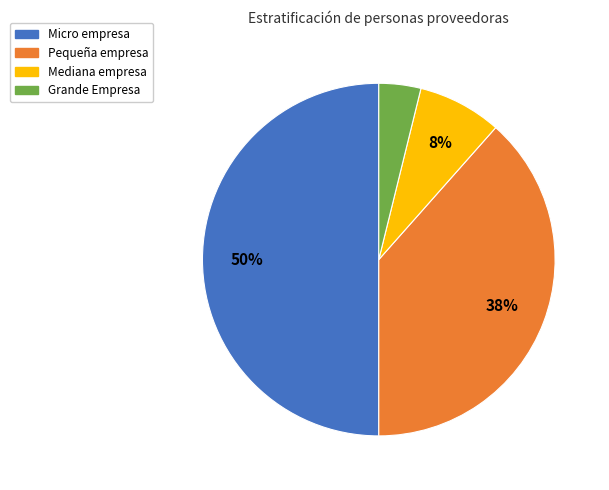

What is the smallest slice in the pie chart?

Grande Empresa